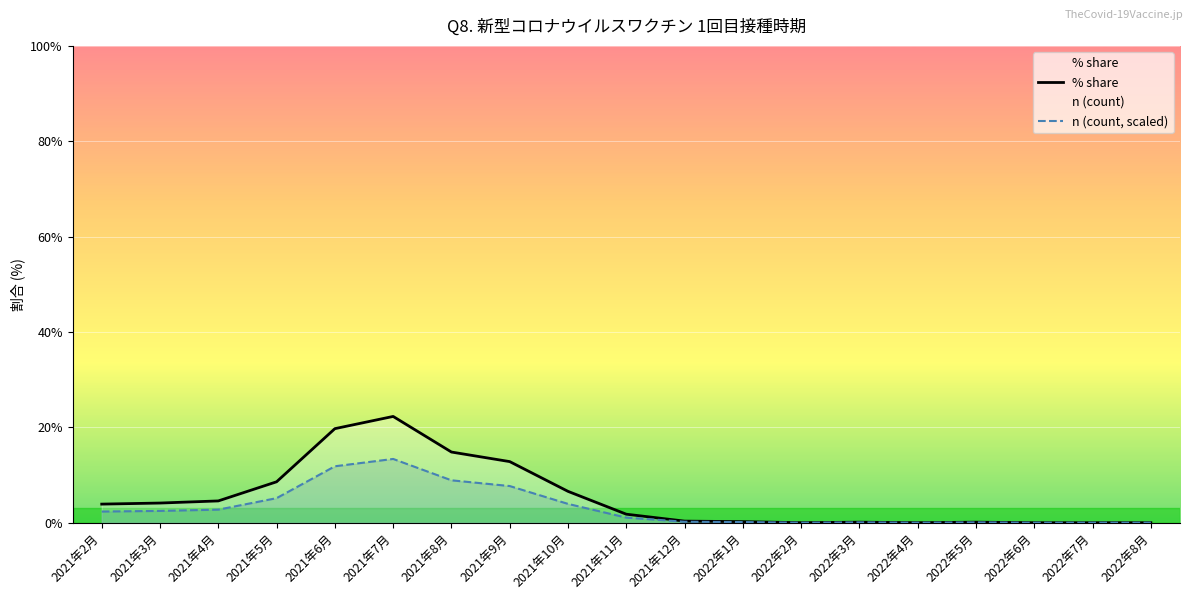

At which label is n (count, scaled) closest to 6?

2021年5月